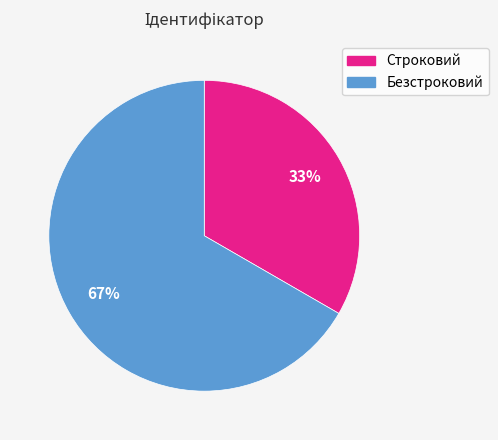

What is the smallest slice in the pie chart?

Строковий